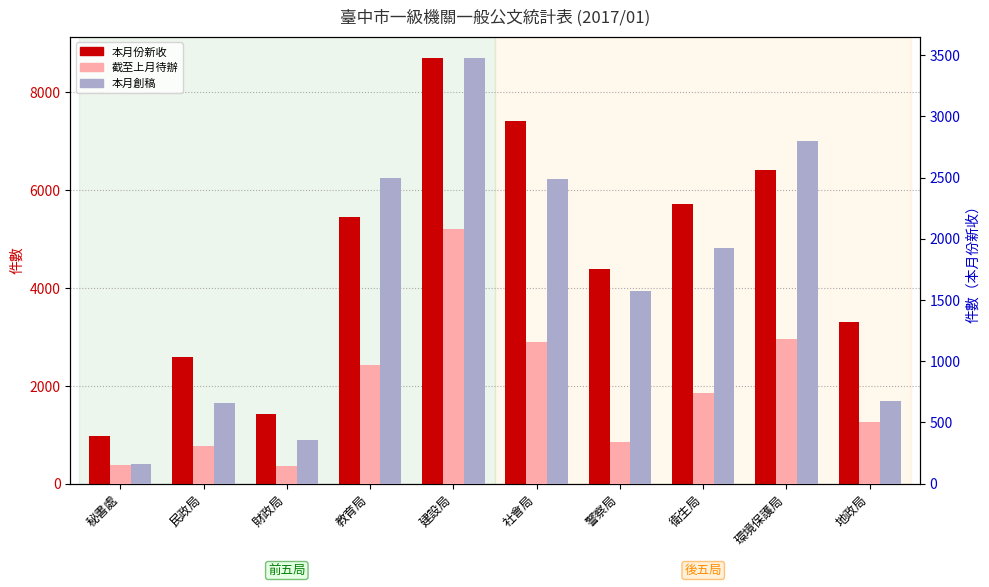

What is the sum of the 本月份新收 values at 衛生局 and 秘書處?

6705